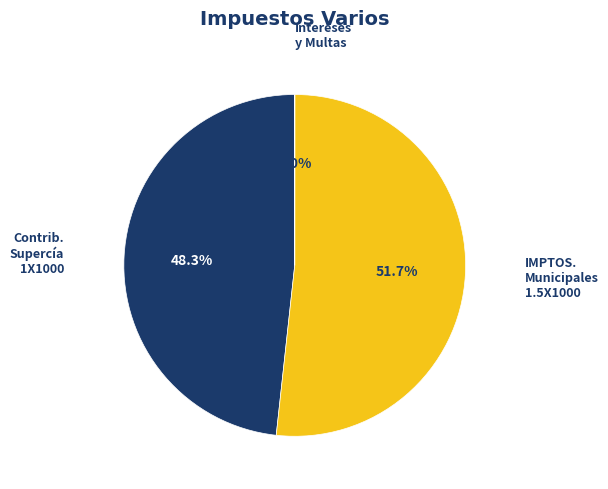

Is there a majority slice in this chart?

Yes